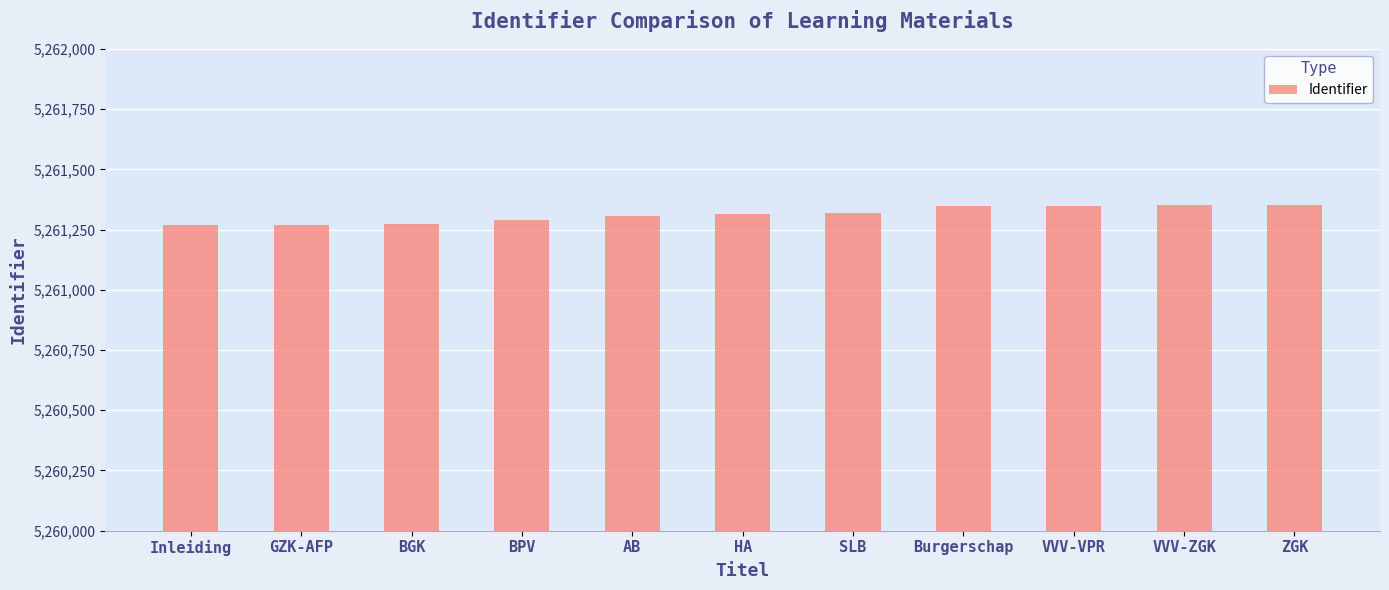

What is the approximate value at VVV-ZGK, to the nearest 10?

5261350